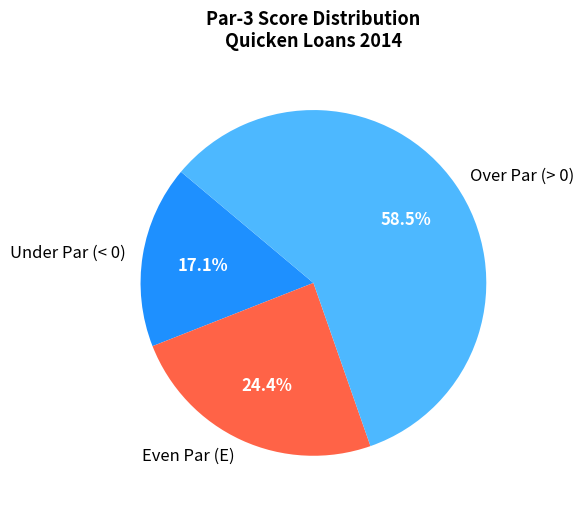

Do Over Par (> 0) and Even Par (E) together represent more than half of the pie?

Yes